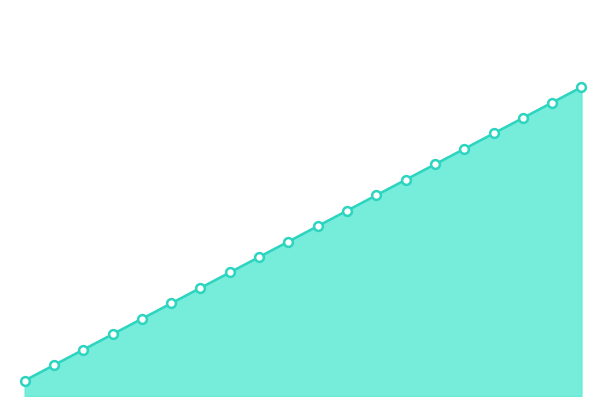

Is this an area chart (filled region under the line)?

Yes